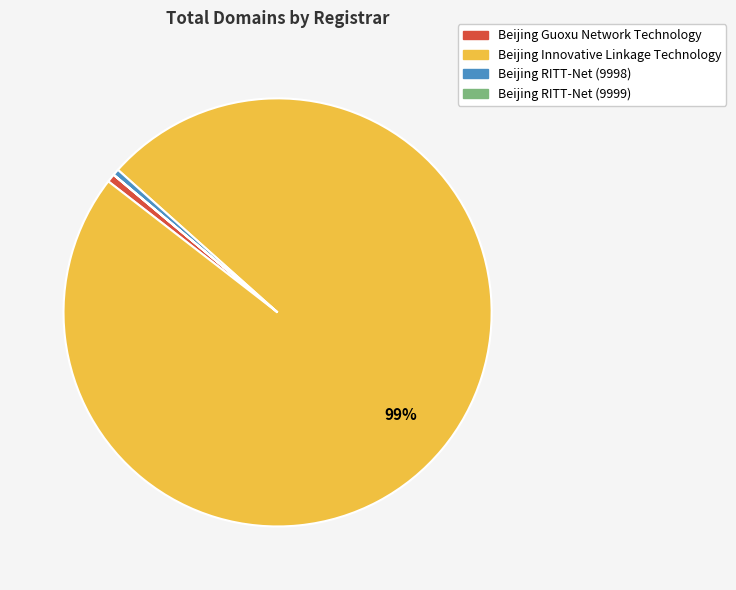

Which slice represents more than half of the pie?

Beijing Innovative Linkage Technology